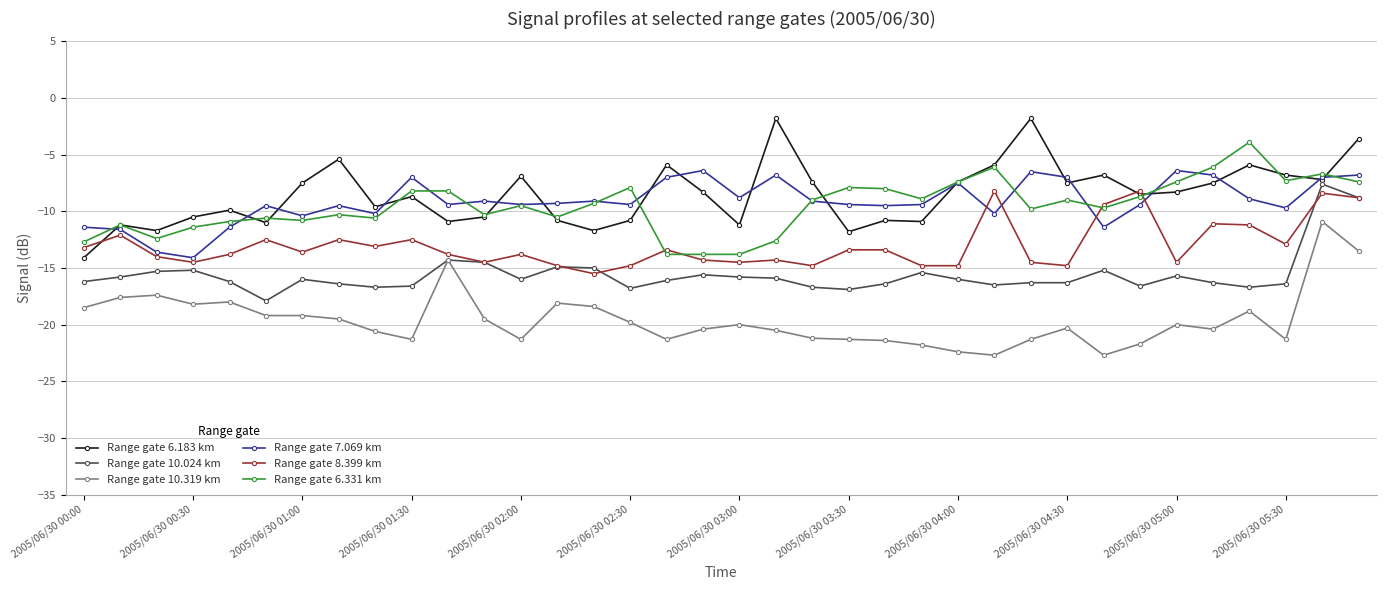

What is the maximum value for Range gate 7.069 km?

-6.4